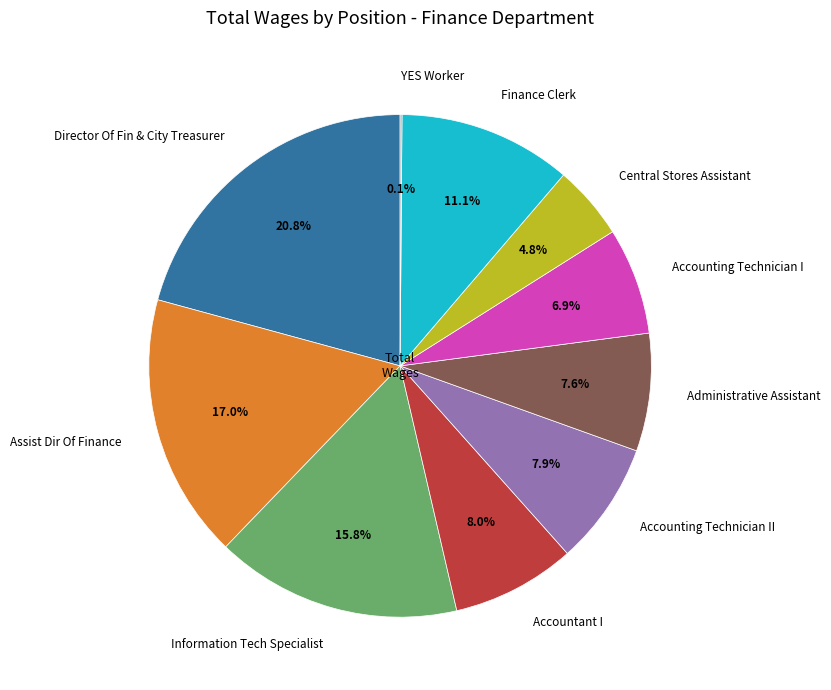

Does Assist Dir Of Finance represent more than half of the total?

No